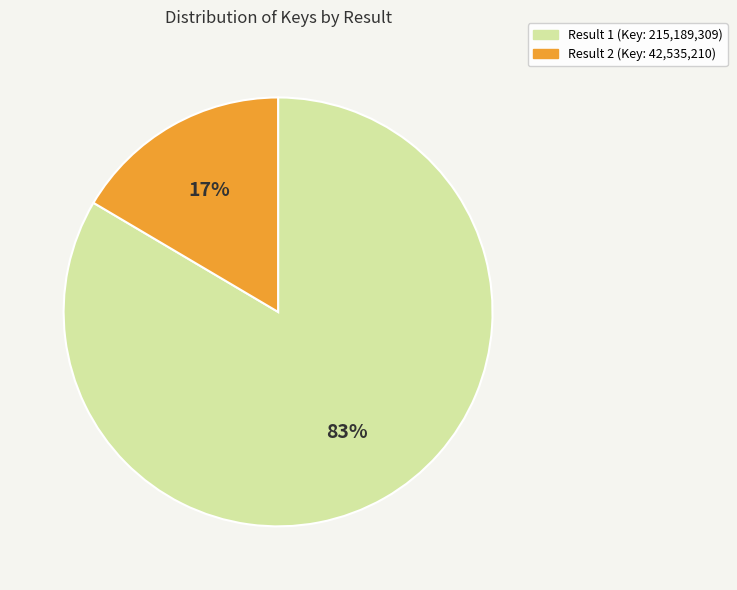

To the nearest percent, what is the average slice percentage?

50%